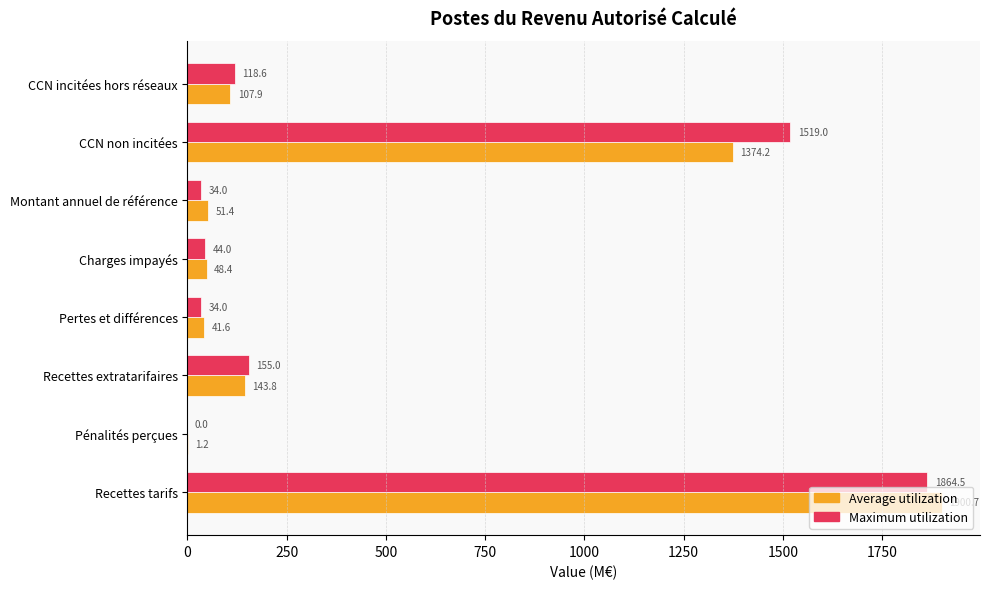

Which series has the largest total across all categories?

Maximum utilization